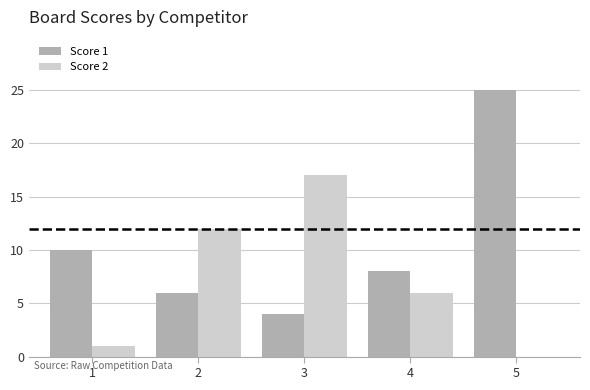

Reading right to left, transcribe all the data shown in this chart.

Score 1: 25	8	4	6	10
Score 2: 0	6	17	12	1